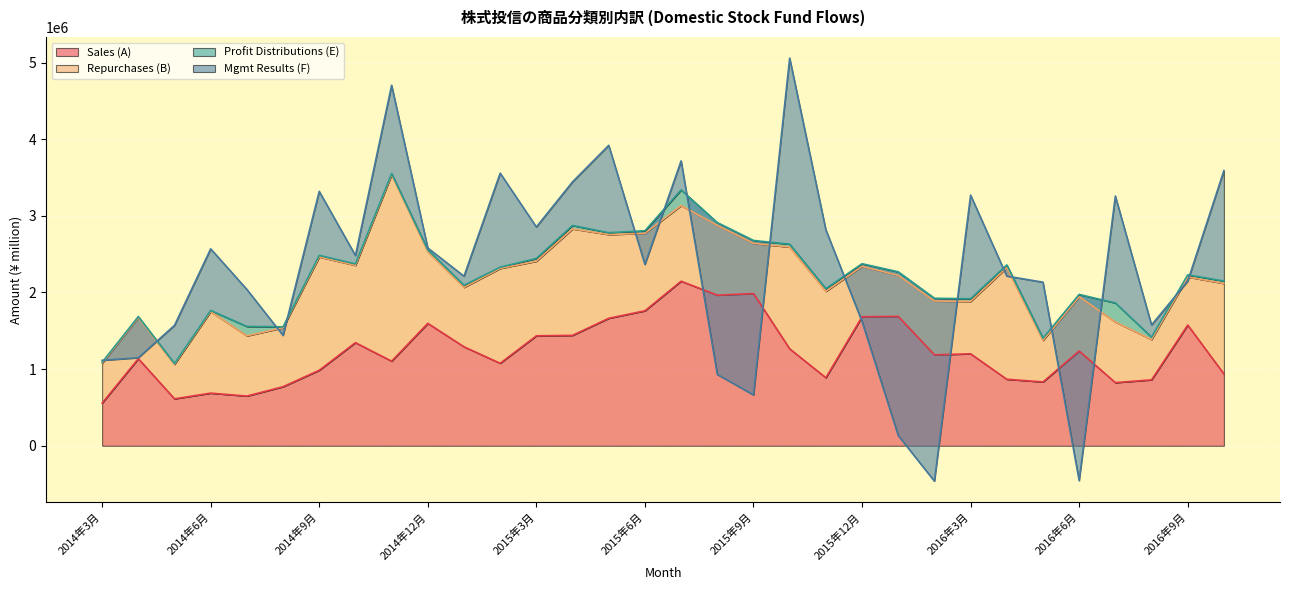

How many categories are shown in the chart?

32